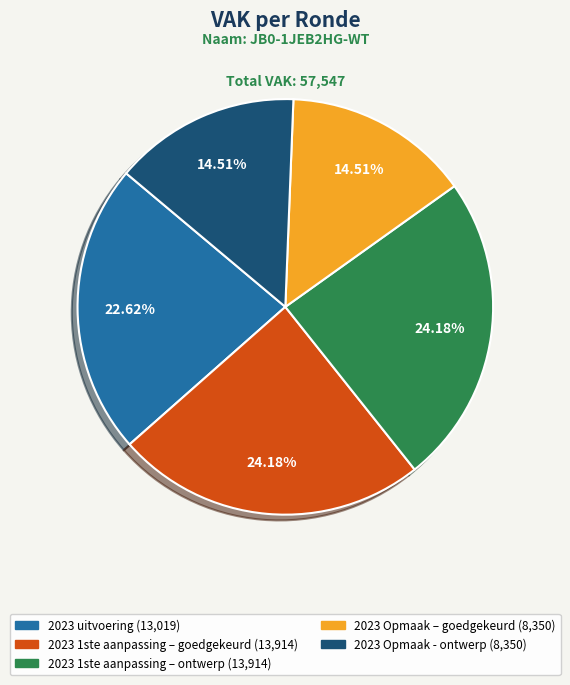

Is there a majority slice in this chart?

No